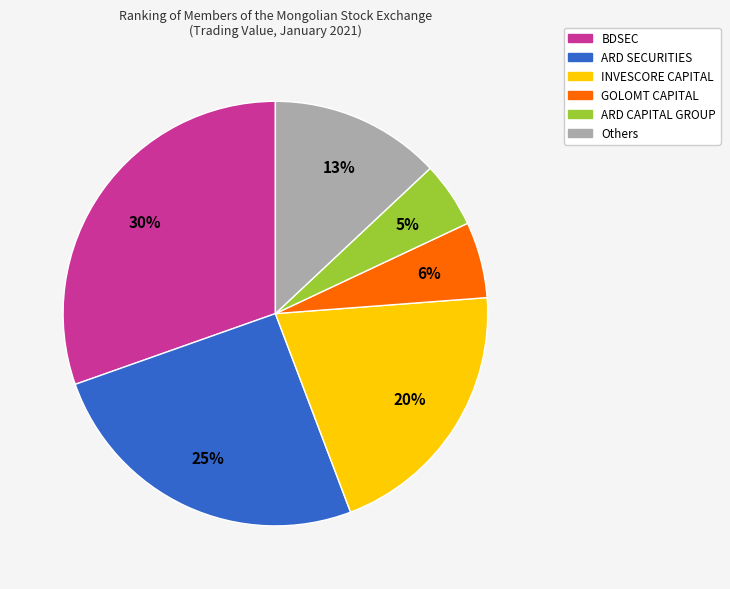

Is there any slice that represents more than half of the pie?

No